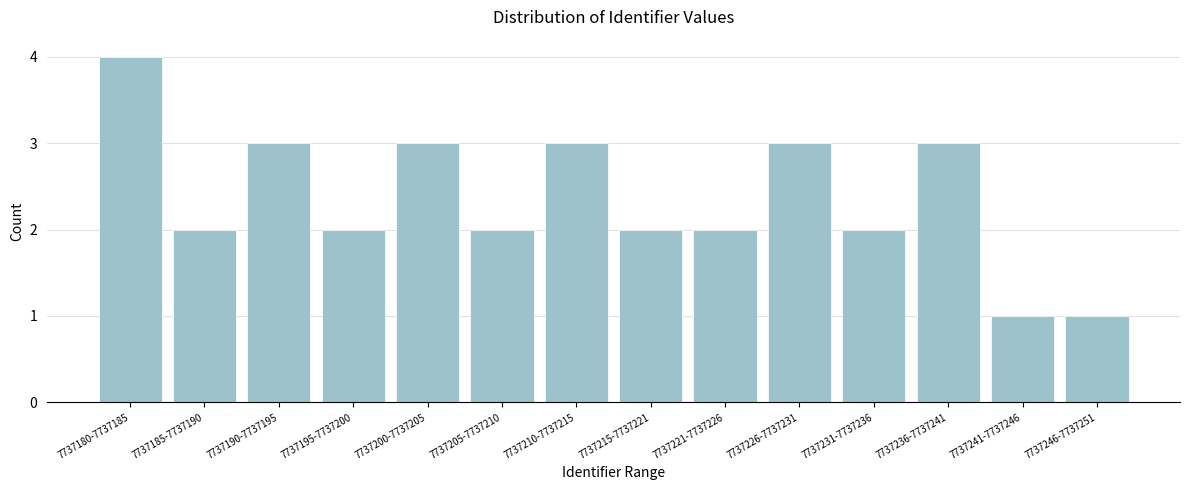

Reading left to right, transcribe all the data shown in this chart.

7737180-7737185=4	7737185-7737190=2	7737190-7737195=3	7737195-7737200=2	7737200-7737205=3	7737205-7737210=2	7737210-7737215=3	7737215-7737221=2	7737221-7737226=2	7737226-7737231=3	7737231-7737236=2	7737236-7737241=3	7737241-7737246=1	7737246-7737251=1